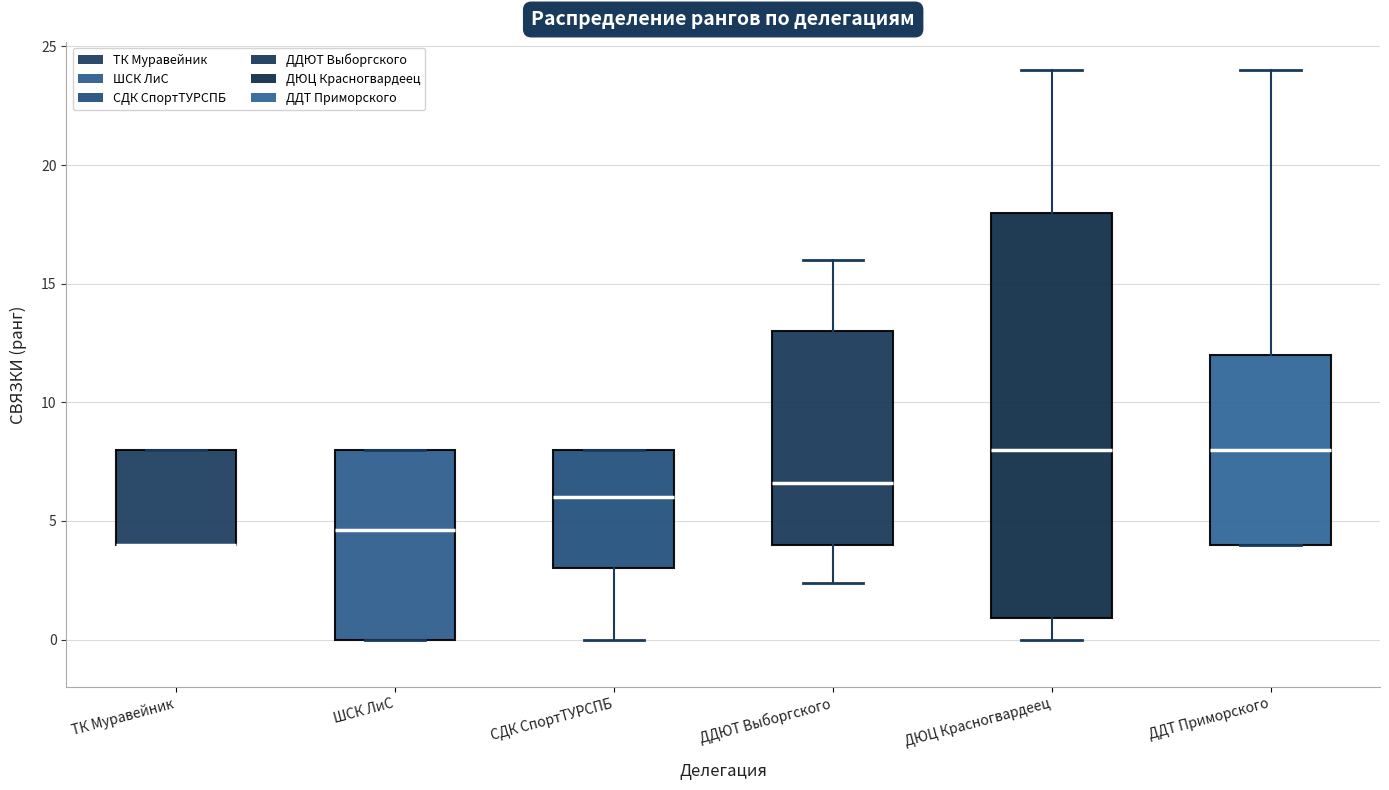

Comparing the boxes themselves (not the whiskers), which one is the tallest?

ДЮЦ Красногвардеец